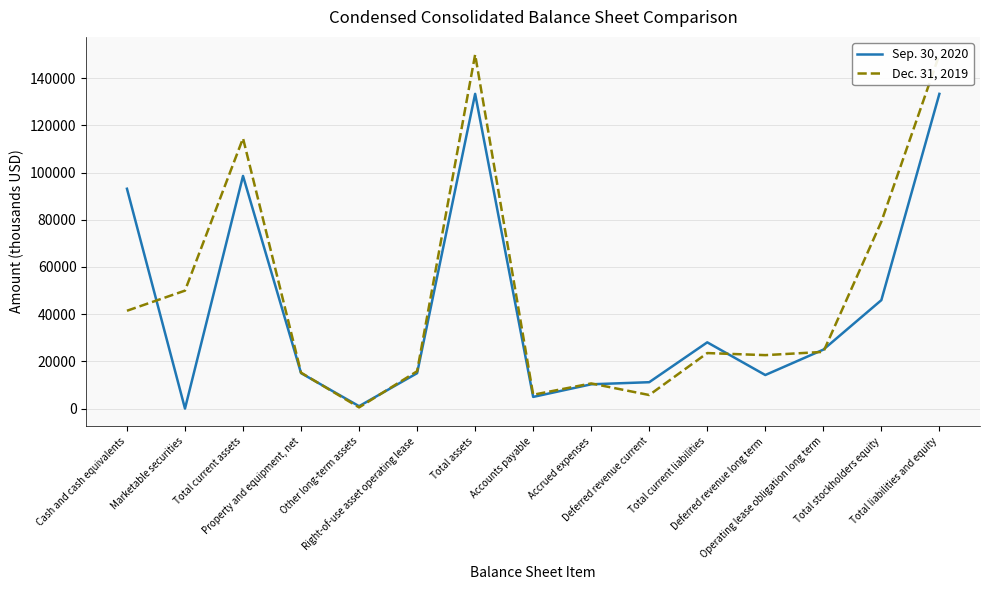

Reading left to right, list all the values displayed in this chart.

Sep. 30, 2020: 93133	0	98563	15020	1011	14992	133335	4940	10285	11177	28063	14218	24970	45940	133335
Dec. 31, 2019: 41441	49975	114513	15210	490	15821	149978	5853	10646	5739	23516	22639	24018	79184	149978